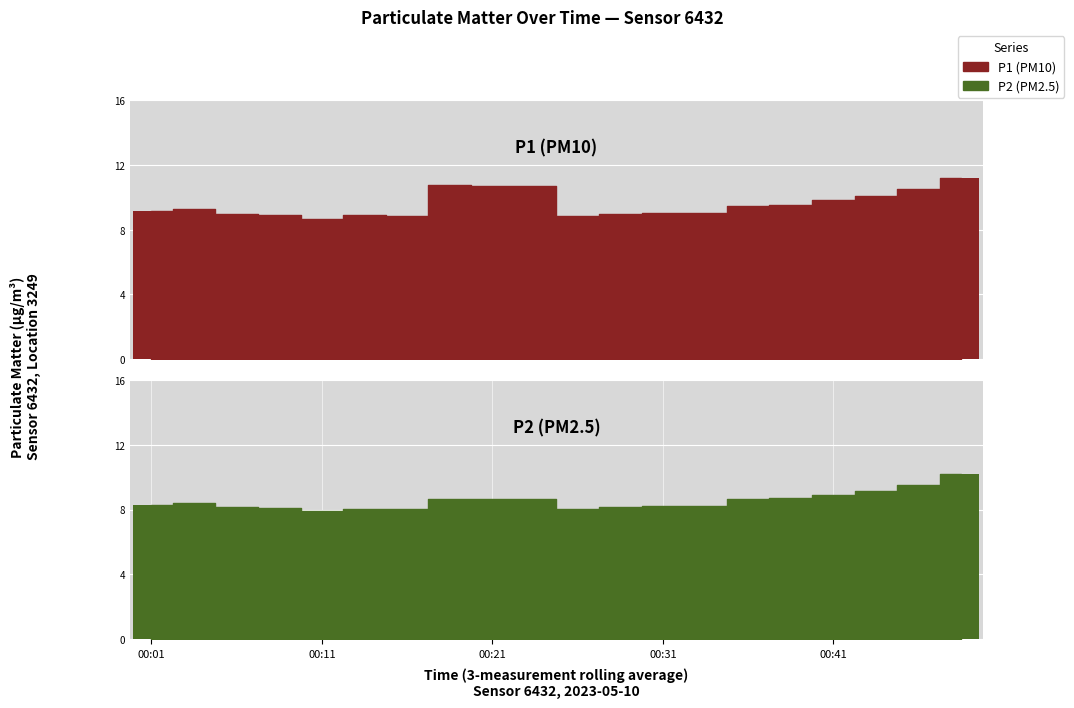

Which has a higher value, 5 or 8?

8